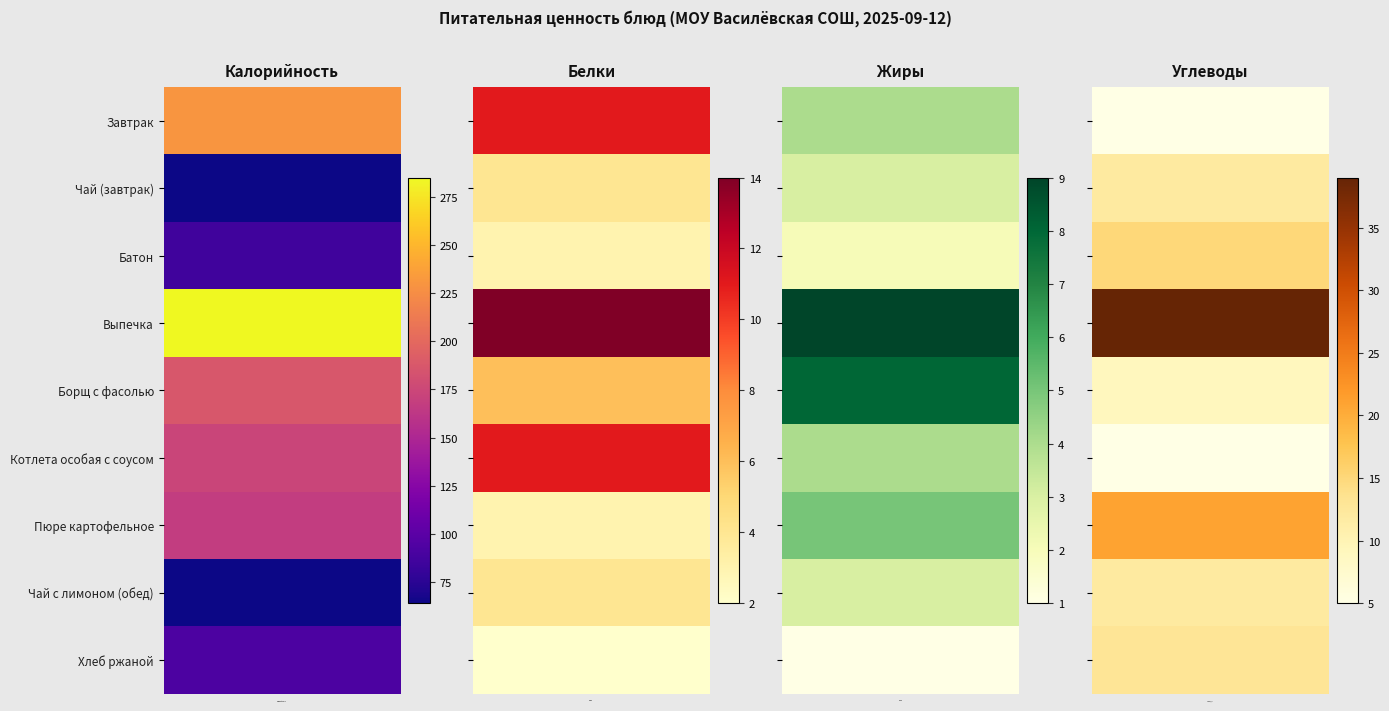

What is the difference between the highest and lowest values at Углеводы?

34